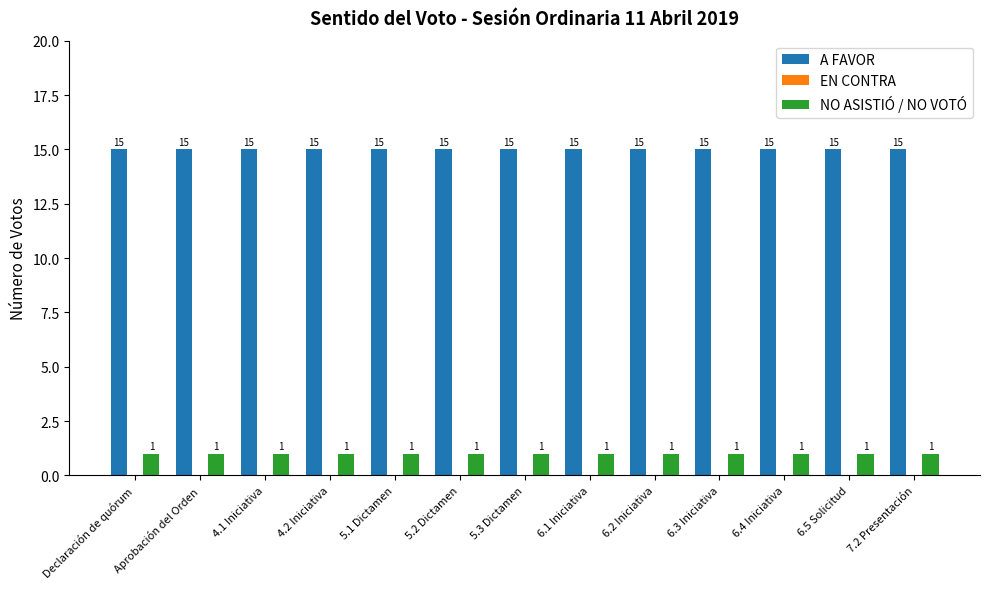

True or false: A FAVOR has a value of 15 at Declaración de quórum.

True